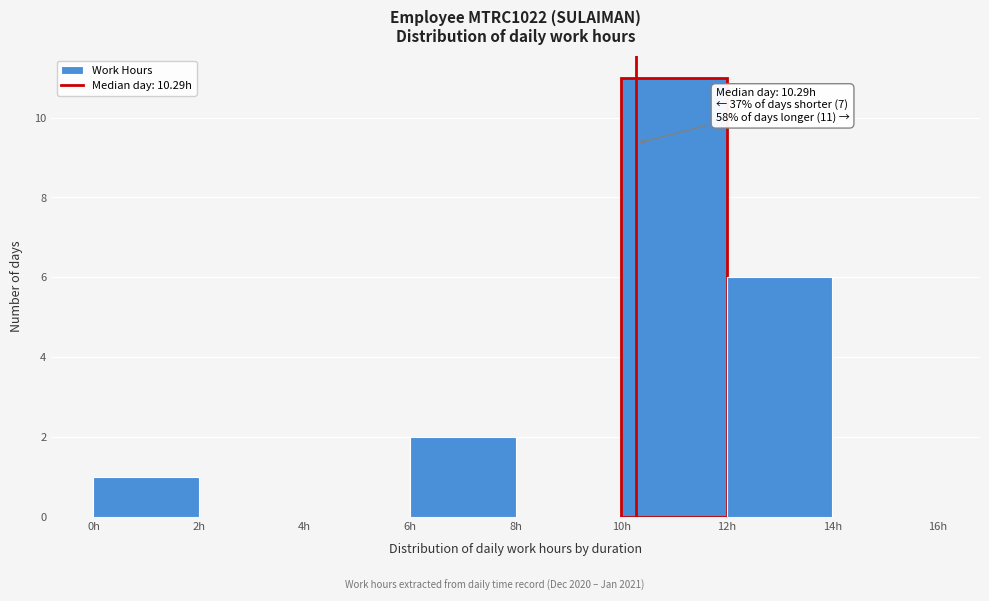

Which range on the x-axis has the tallest bar?

10 to 12